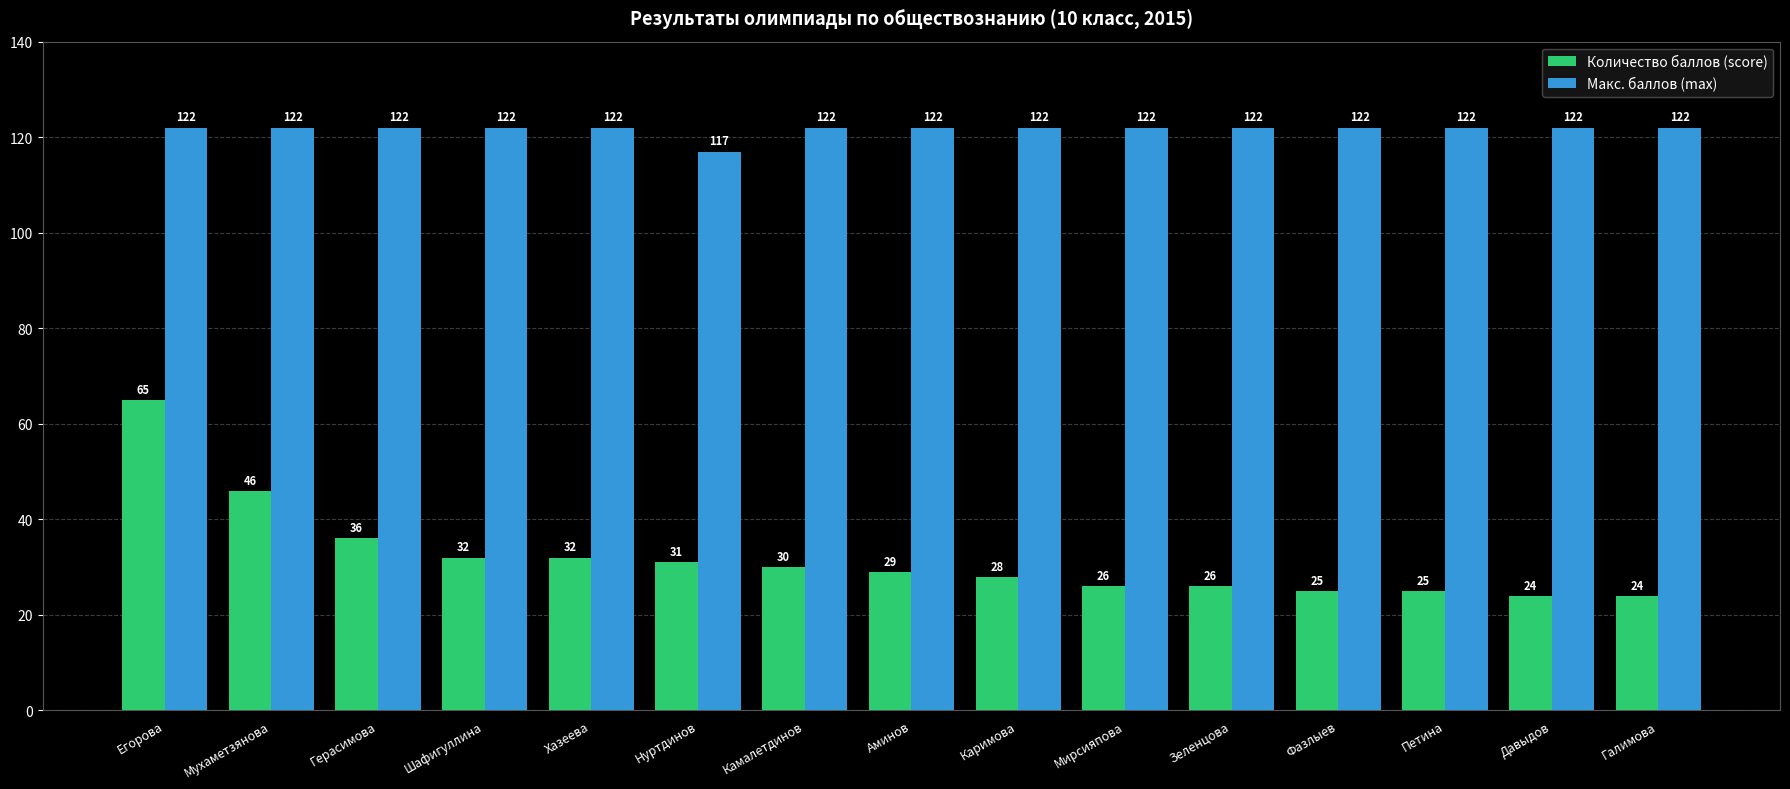

What is the average value of the Макс. баллов (max) series?

122